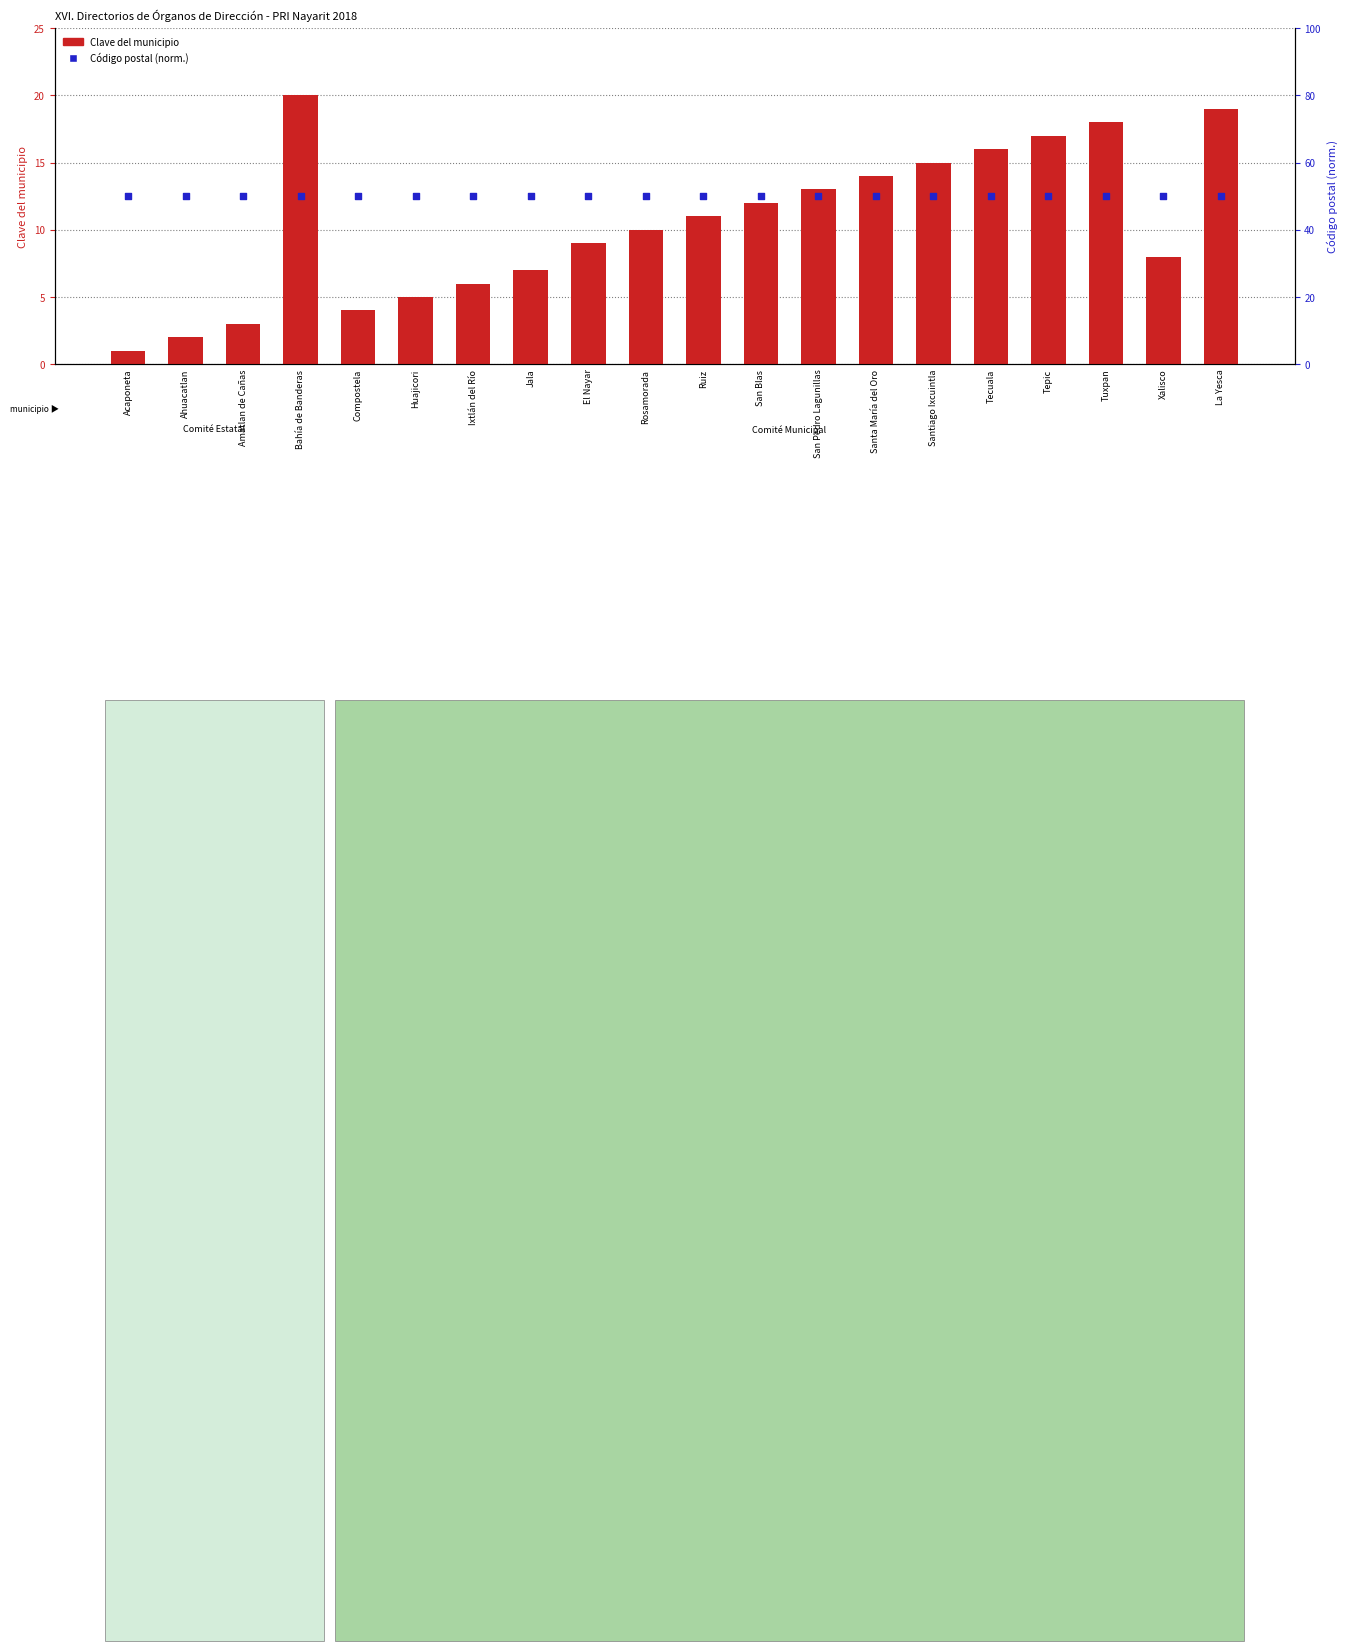

Which series reaches the minimum Y coordinate?

Clave del municipio